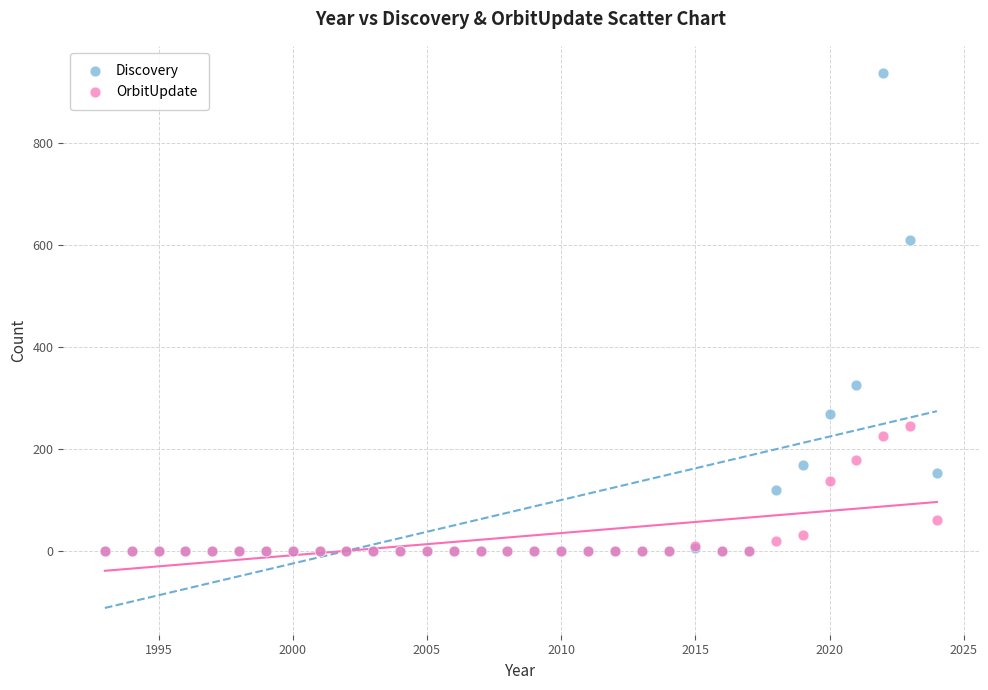

What are all the series names shown in the legend?

Discovery, OrbitUpdate